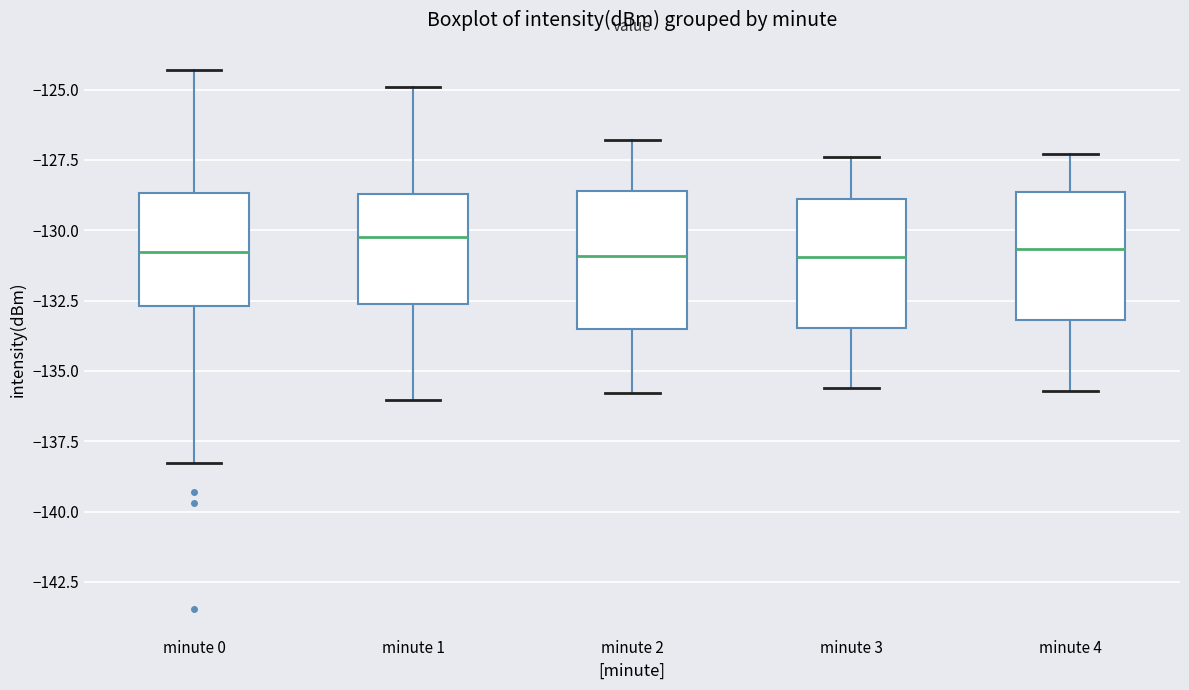

Reading left to right, read every box against the y-axis: the position of its median line, the range the box covers, and the ends of its whiskers. The values are not printed on the chart, so give them approximately, as read against the axis.

minute 0: median -131.0, box -132.5 to -128.5, whiskers -138.5 to -124.5
minute 1: median -130.0, box -132.5 to -128.5, whiskers -136.0 to -125.0
minute 2: median -131.0, box -133.5 to -128.5, whiskers -136.0 to -127.0
minute 3: median -131.0, box -133.5 to -129.0, whiskers -135.5 to -127.5
minute 4: median -130.5, box -133.0 to -128.5, whiskers -135.5 to -127.5